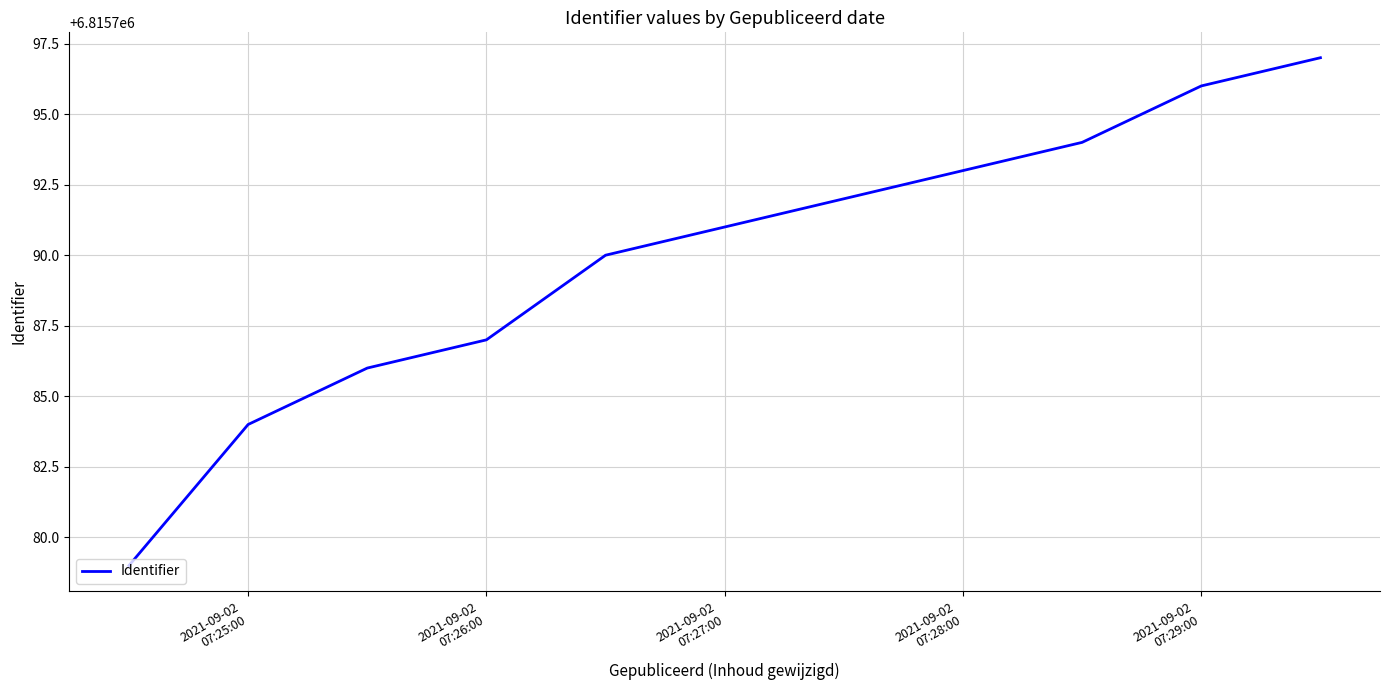

What is the difference between the maximum and minimum values?

18